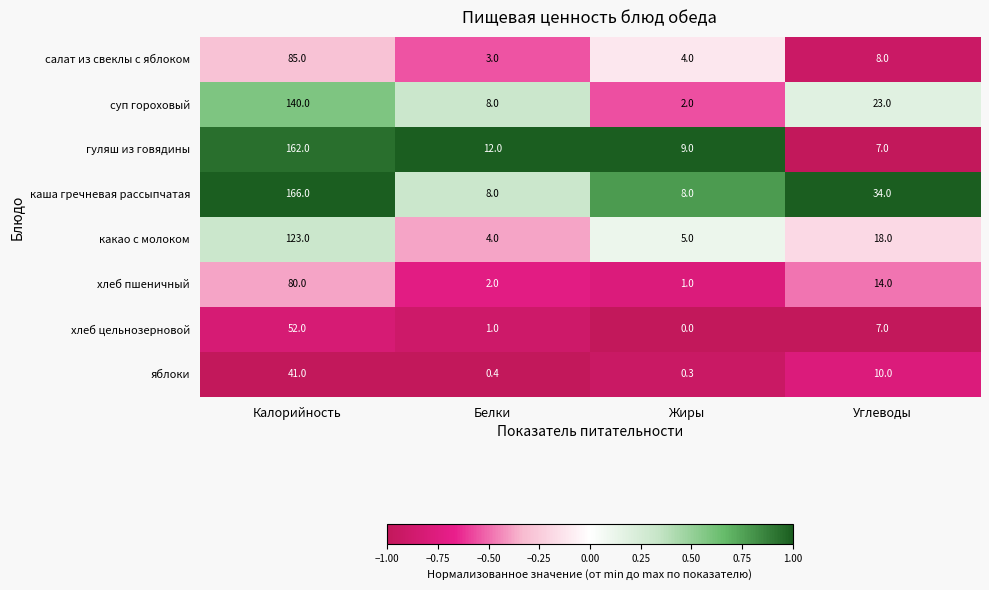

Which series changed the most between Белки and Жиры?

суп гороховый